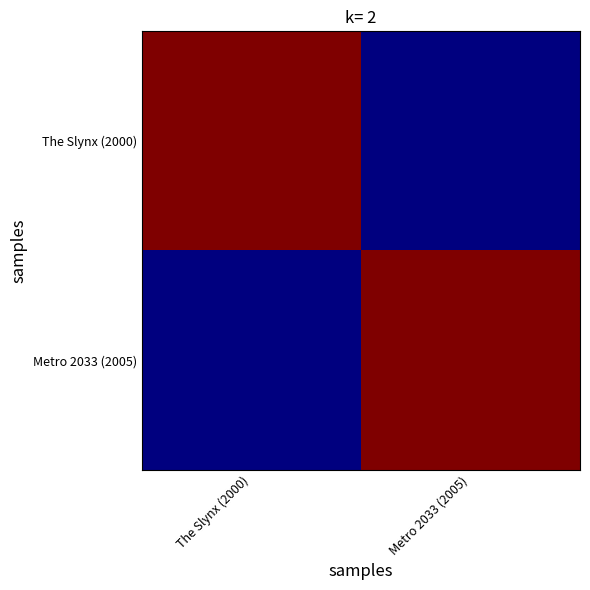

Reading right to left, transcribe all the data shown in this chart.

The Slynx (2000): Metro 2033 (2005)=14	The Slynx (2000)=53
Metro 2033 (2005): Metro 2033 (2005)=53	The Slynx (2000)=14